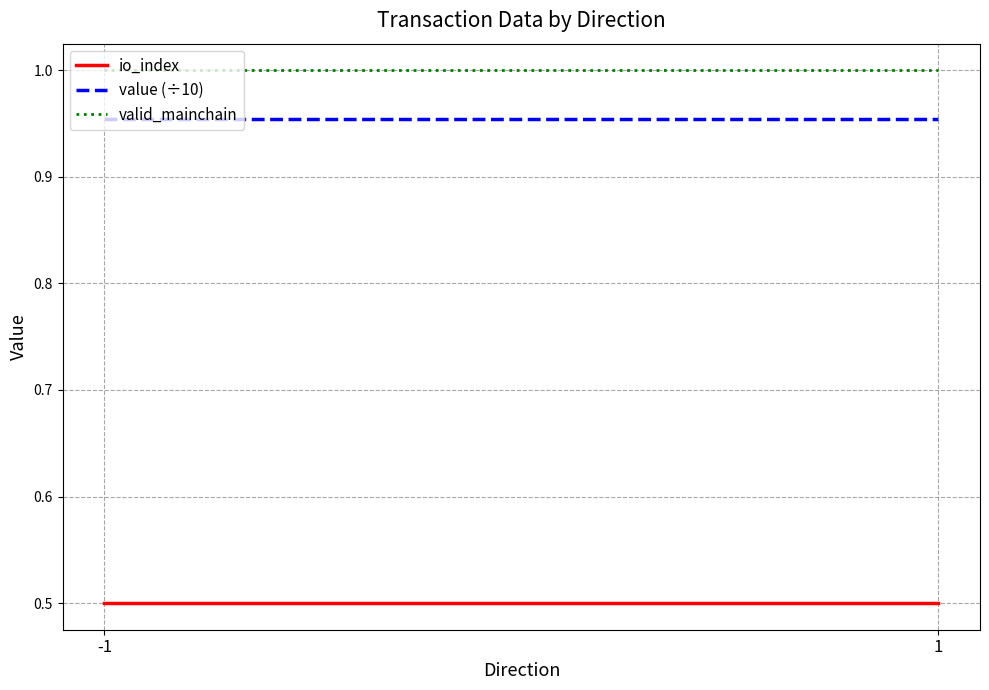

Reading left to right, list all the values displayed in this chart.

io_index: -1=0.5	1=0.5
value (÷10): -1=1.0	1=1.0
valid_mainchain: -1=1.0	1=1.0